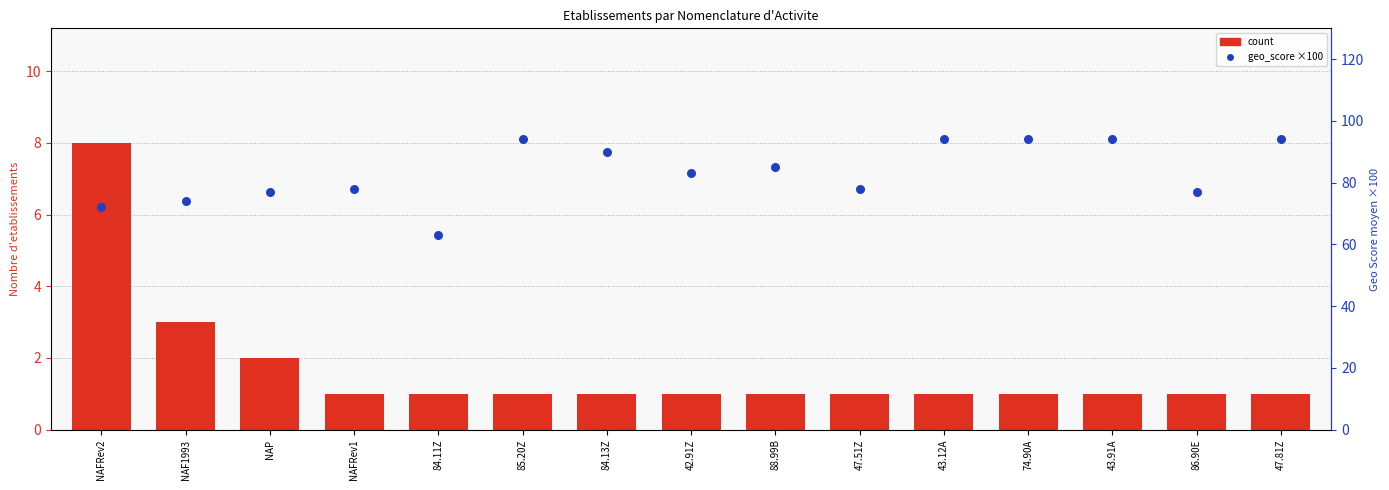

Which series has the largest Y range (max minus min)?

geo_score (×100)